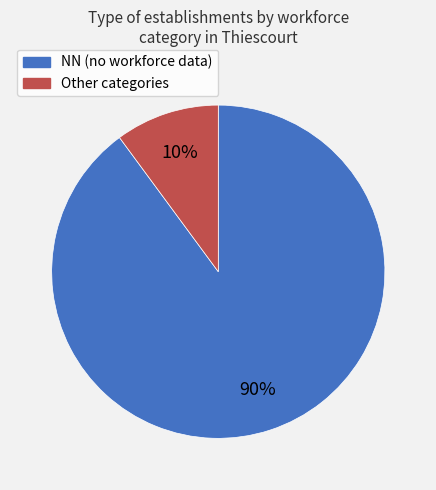

Is there a majority slice in this chart?

Yes